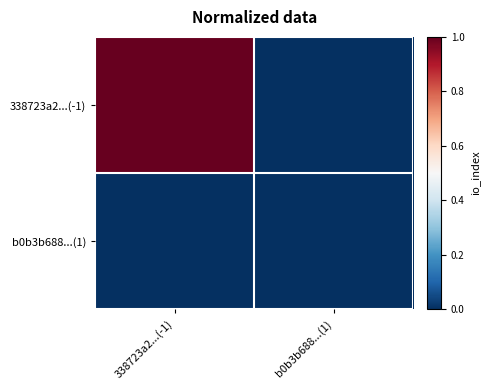

At which category is the sum across all series the highest?

338723a2...(-1)